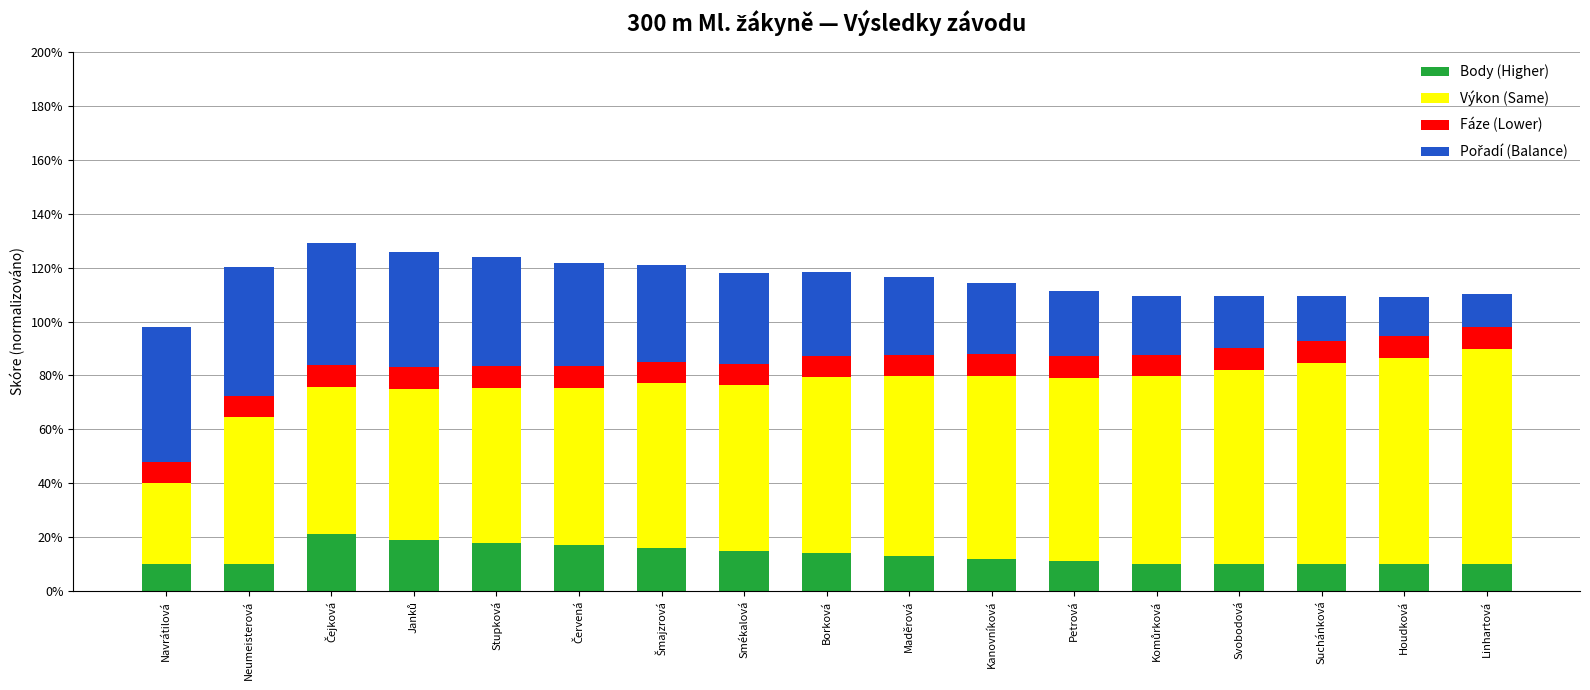

The value of Body (Higher) at Houdková is 10.0. True or false?

True